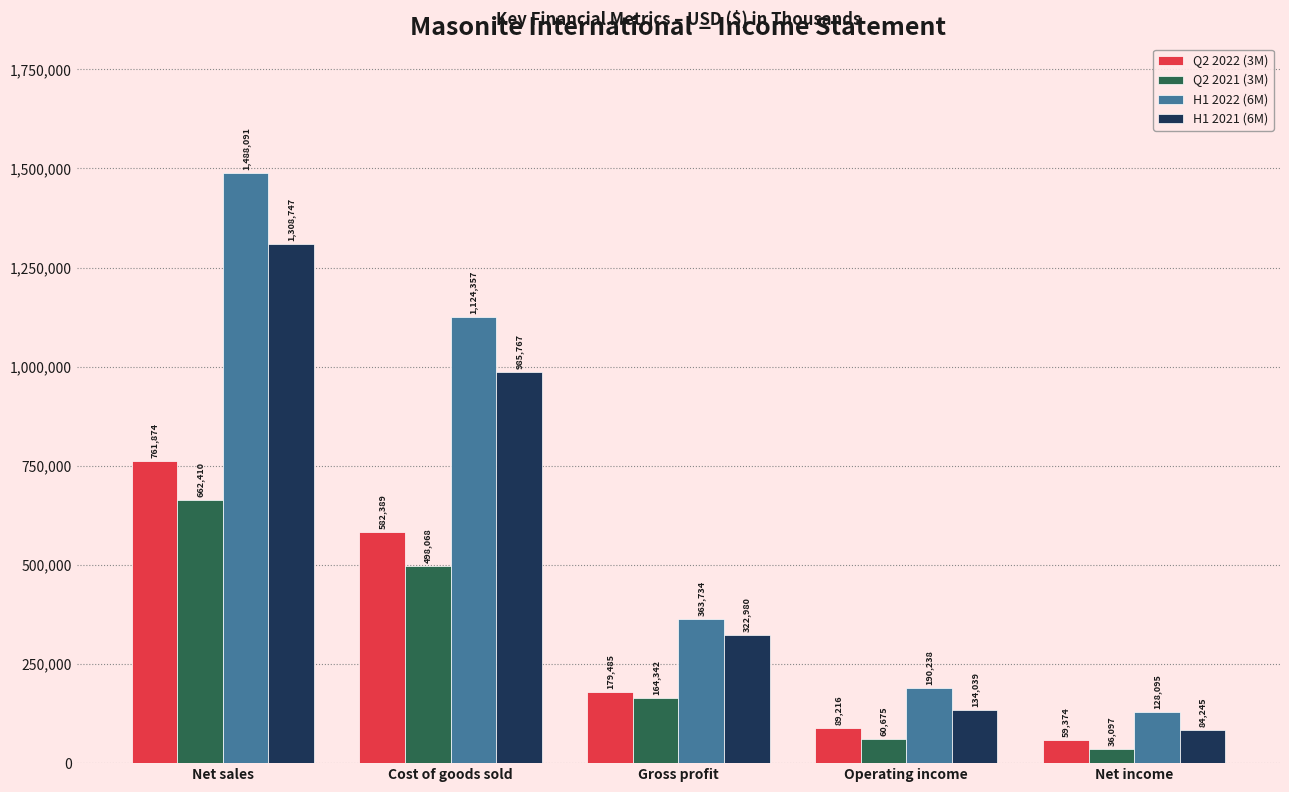

Between Cost of goods sold and Gross profit, which series saw the biggest shift?

H1 2022 (6M)